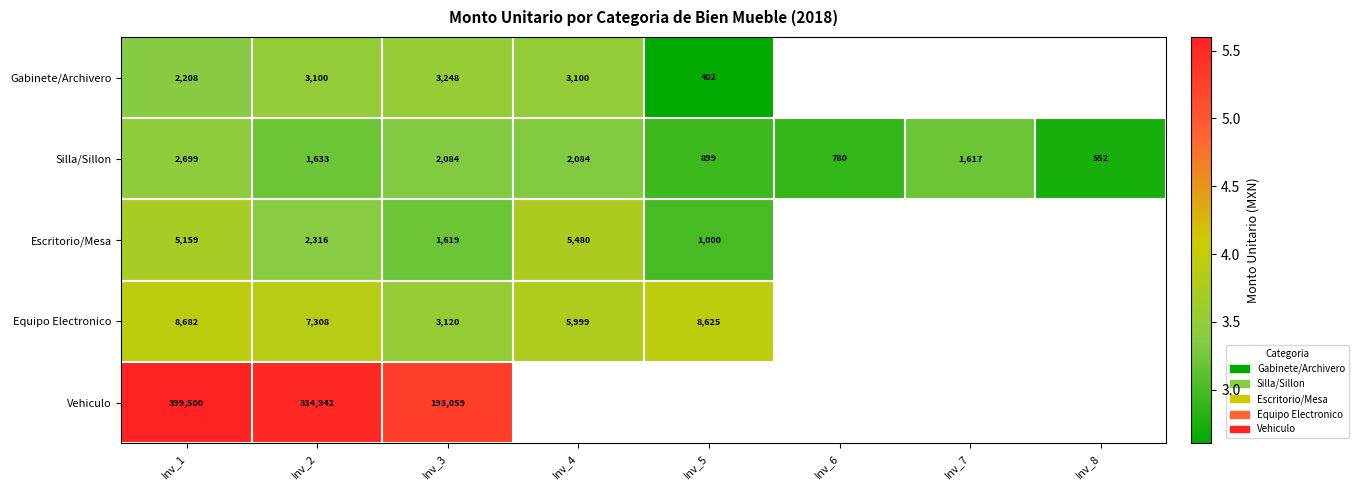

Rank the series at Inv_1 from lowest to highest value.

Gabinete/Archivero, Silla/Sillon, Escritorio/Mesa, Equipo Electronico, Vehiculo